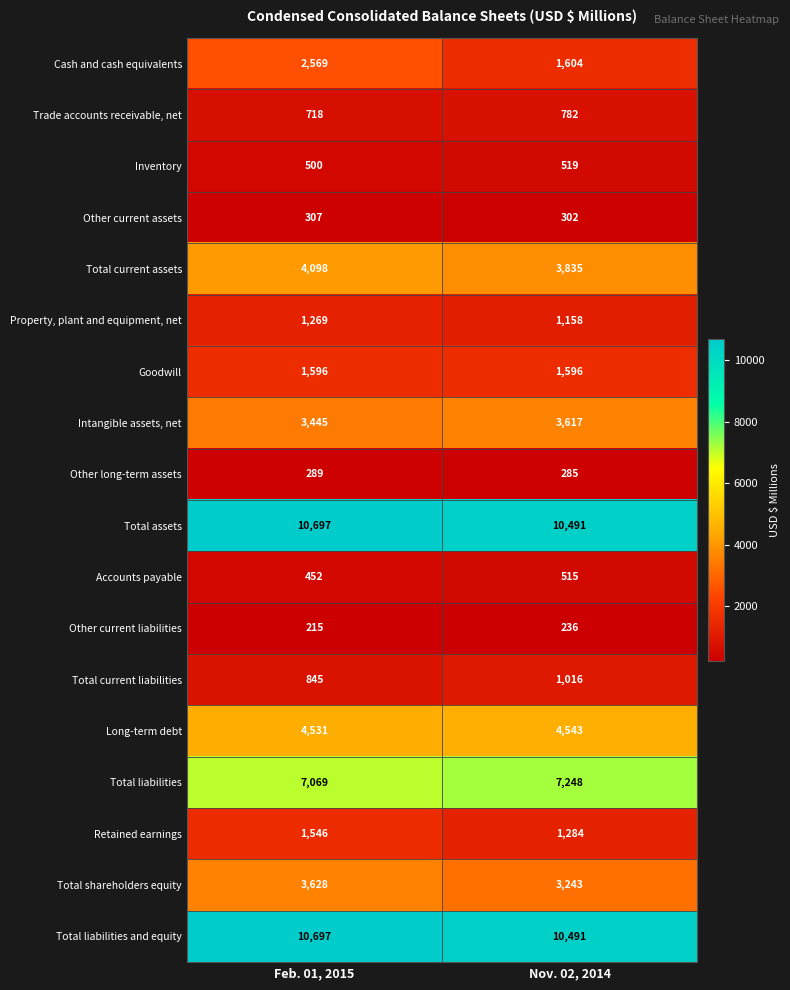

What is the difference between the Total liabilities and equity values at Feb. 01, 2015 and Nov. 02, 2014?

206